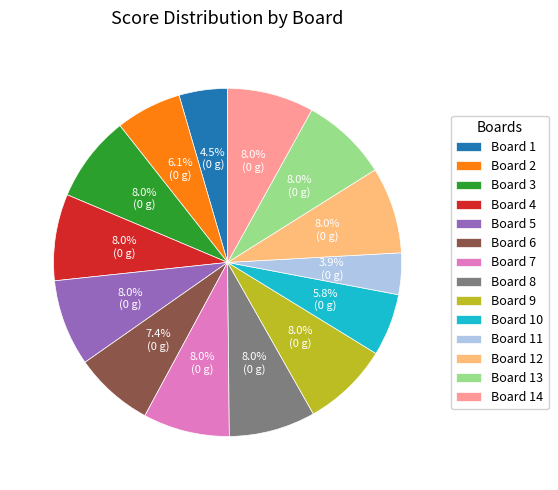

Which category has the smallest portion of the pie?

Board 11